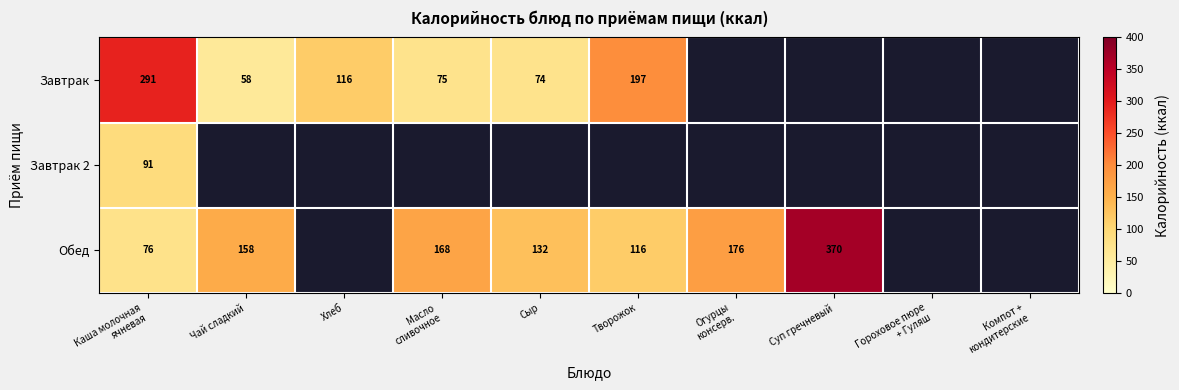

The Завтрак series shows 23 at Хлеб. True or false?

False